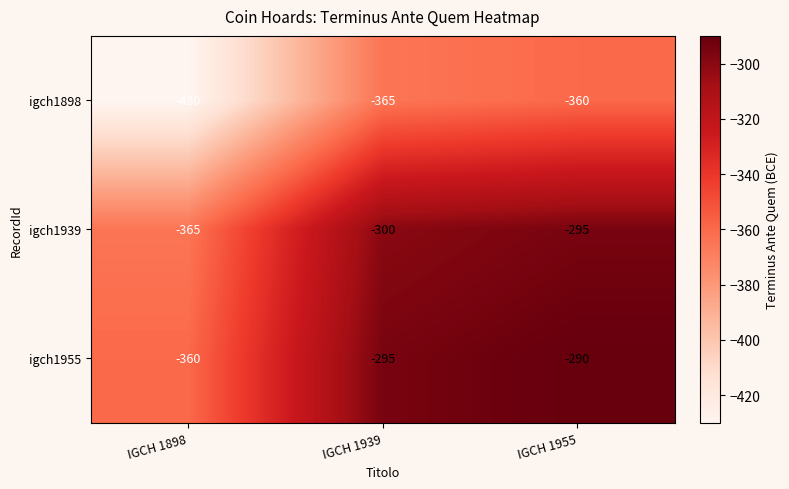

What is the sum of the igch1898 values at IGCH 1939 and IGCH 1898?

-795